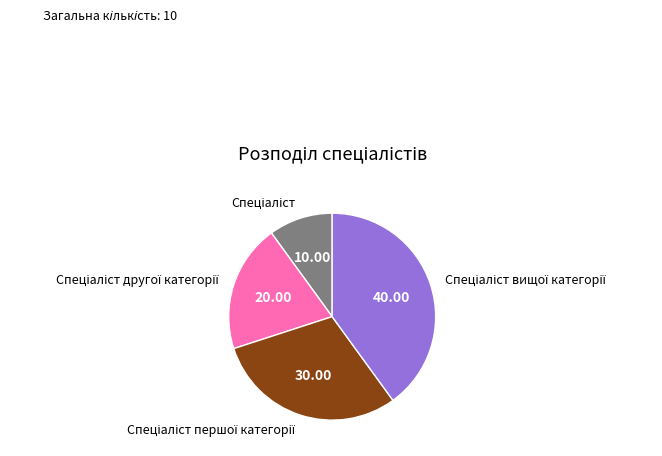

Is there any slice that represents more than half of the pie?

No